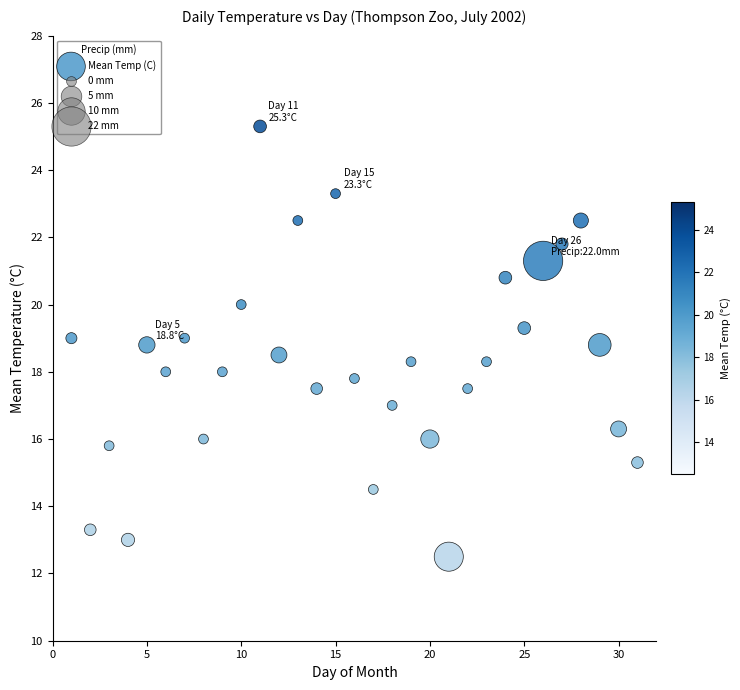

What is the range of X values (max minus min)?

30.0